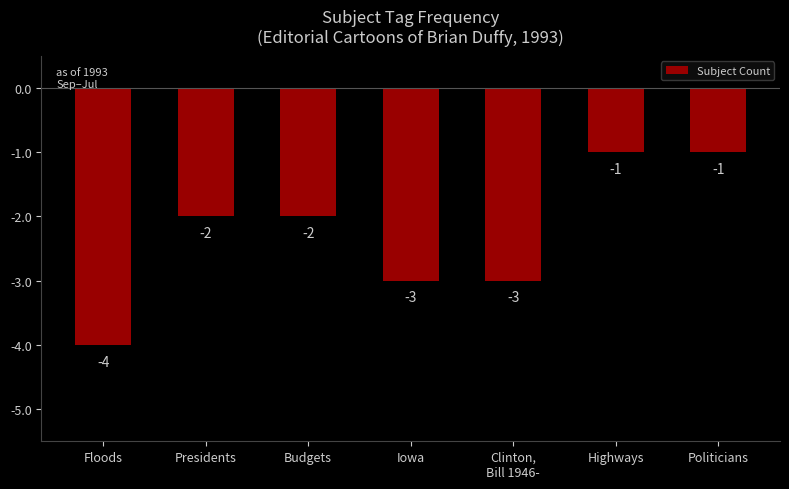

Which has a higher value, Floods or Presidents?

Presidents